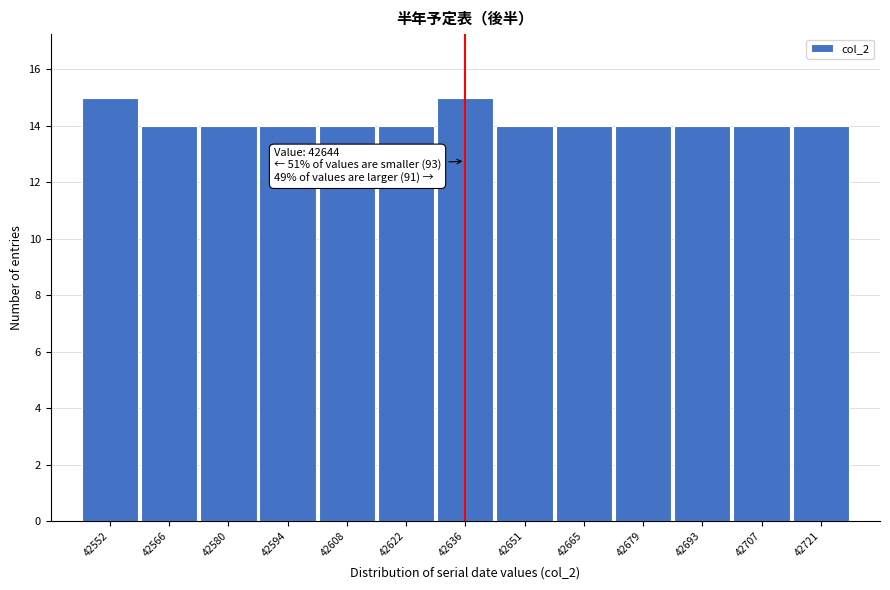

Reading right to left, what are all the values shown in this chart?

42721=14	42707=14	42693=14	42679=14	42665=14	42651=14	42636=15	42622=14	42608=14	42594=14	42580=14	42566=14	42552=15